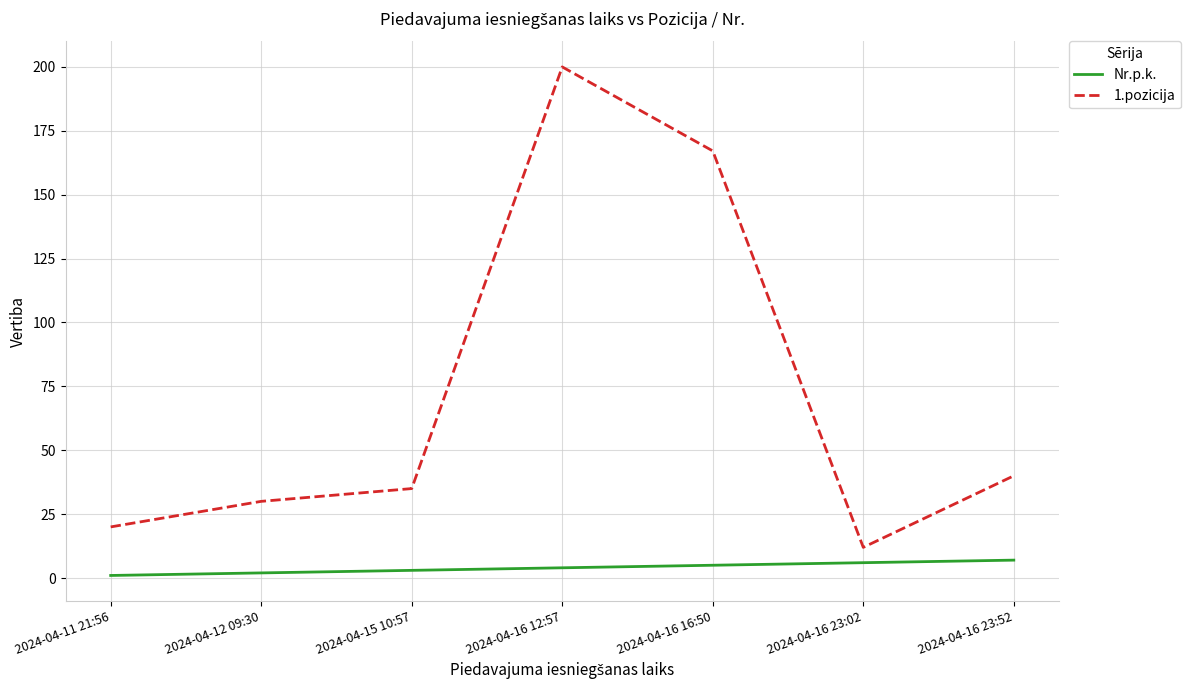

Is the value of 1.pozicija at 2024-04-11 21:56 greater than the value of Nr.p.k. at 2024-04-16 12:57?

Yes